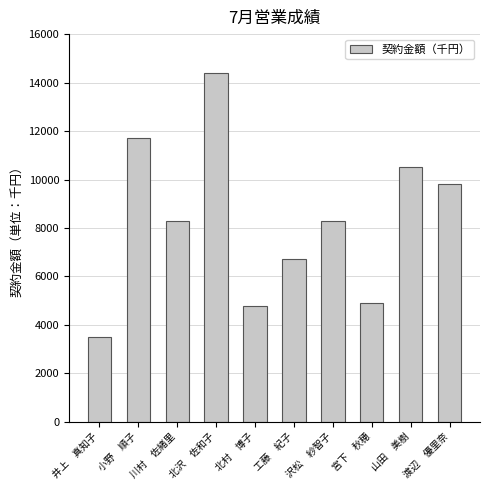

How many distinct data groups are displayed?

1